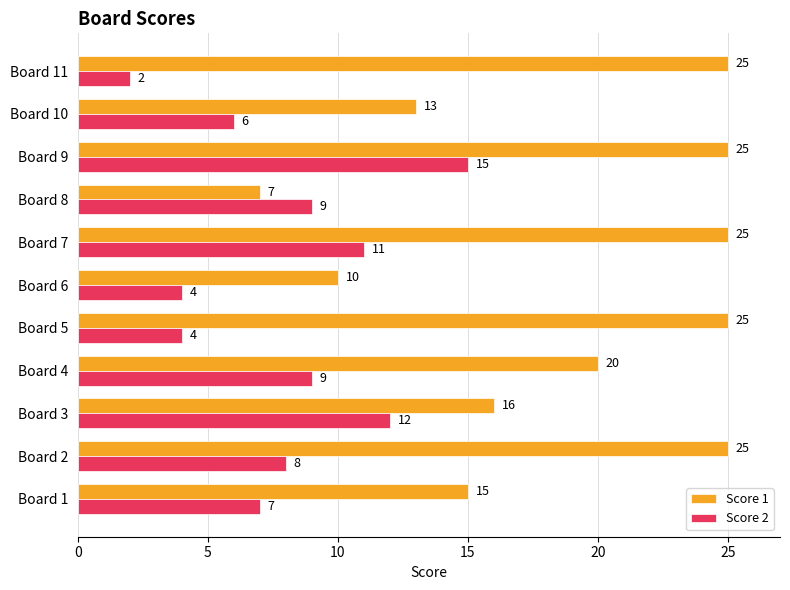

How many values in the Score 2 series are below 8?

5